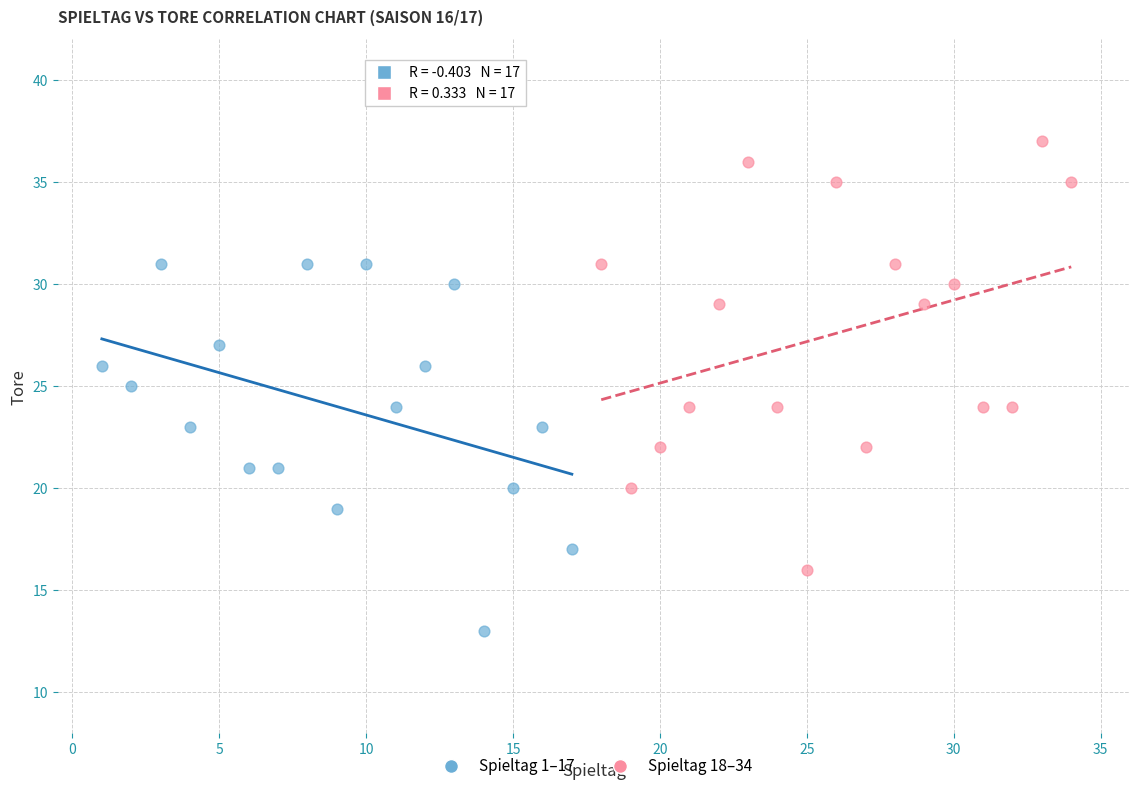

Which series reaches the minimum Y coordinate?

Spieltag 1–17